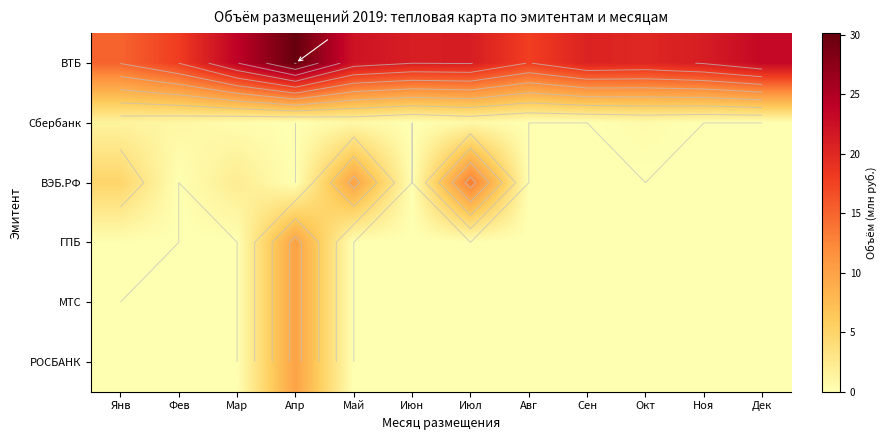

At which label does РОСБАНК reach its minimum?

Янв